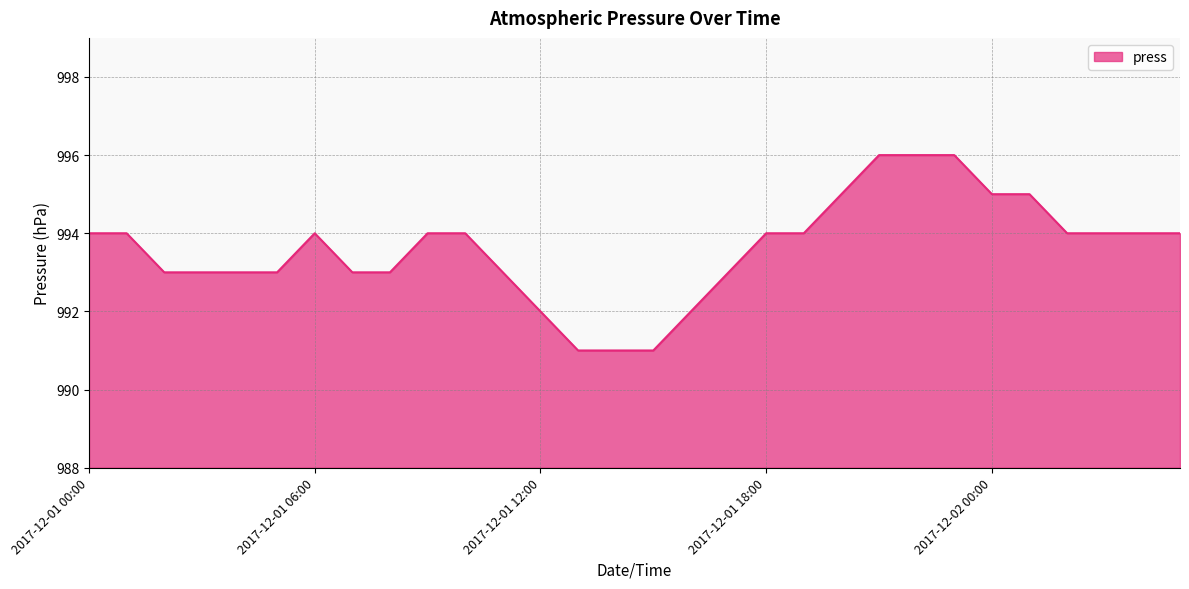

What is the maximum value shown in the chart?

996